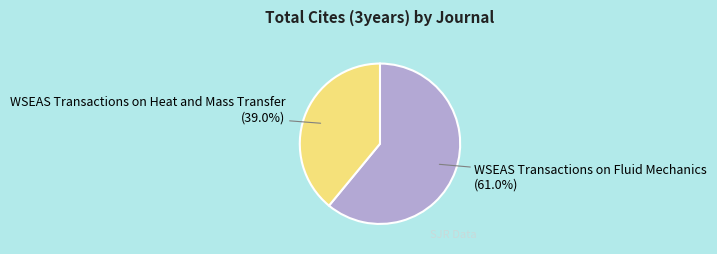

Count the number of slices in the pie.

2